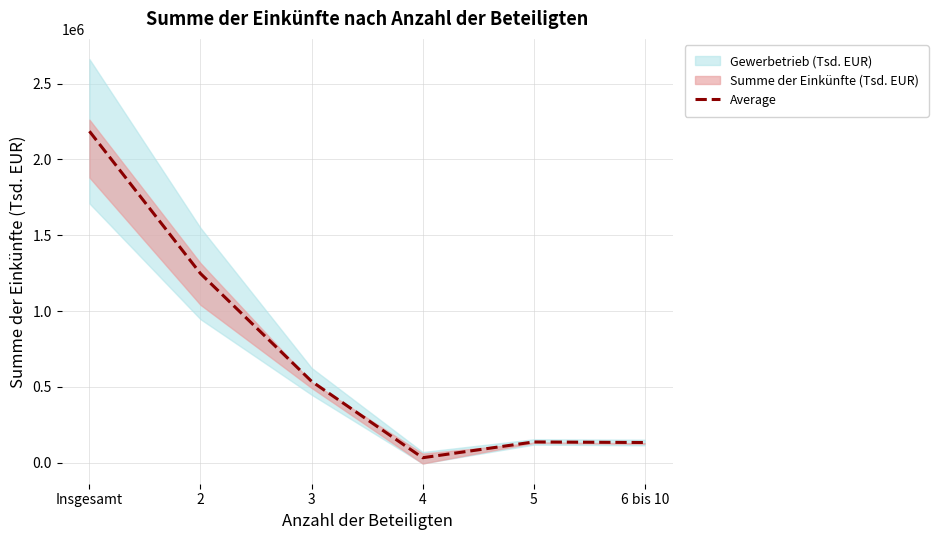

Reading left to right, transcribe all the data shown in this chart.

2186199.5	1247738.0	536930.0	32808.5	136892.5	133247.0